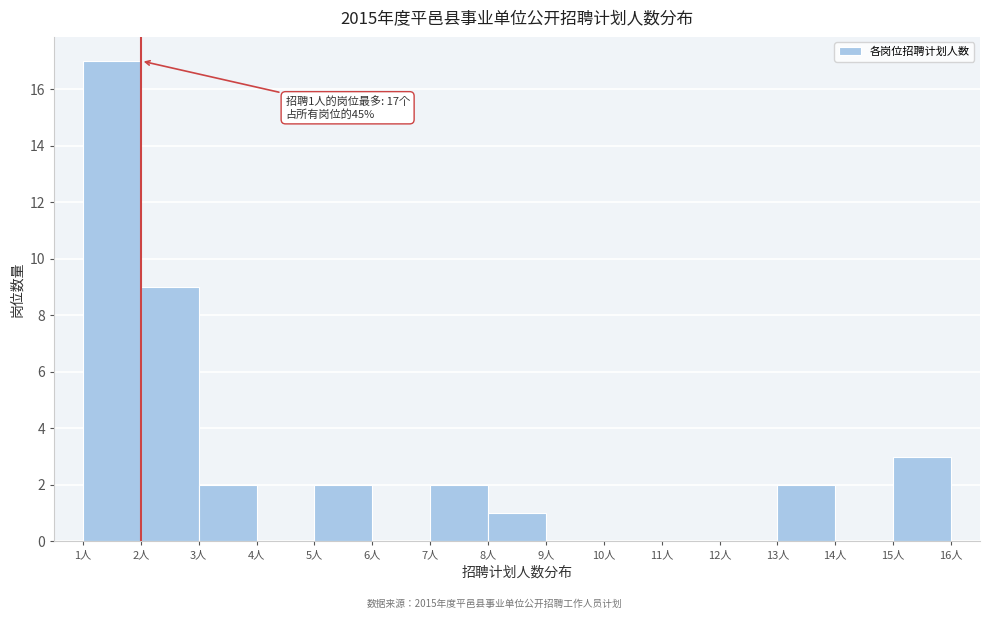

Which range on the x-axis has the tallest bar?

1 to 2